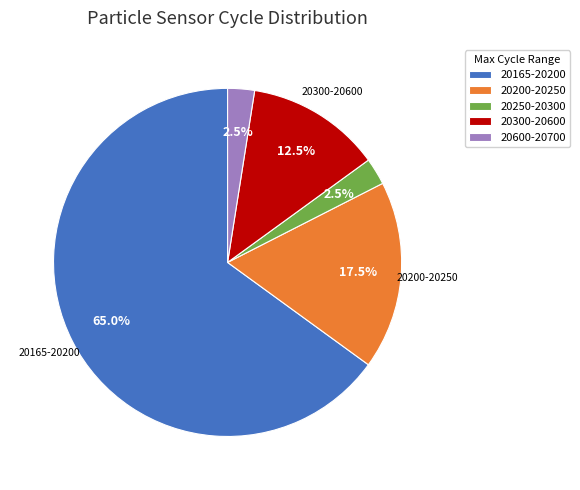

Which category has the biggest portion of the pie?

20165-20200